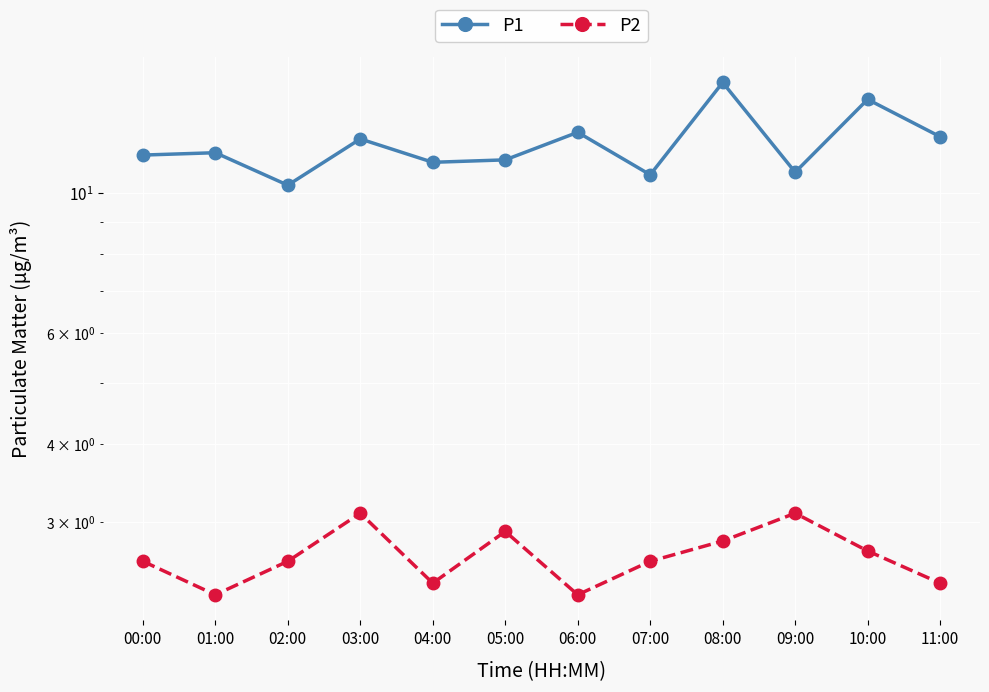

Rank the series at 06:00 from lowest to highest value.

P2, P1